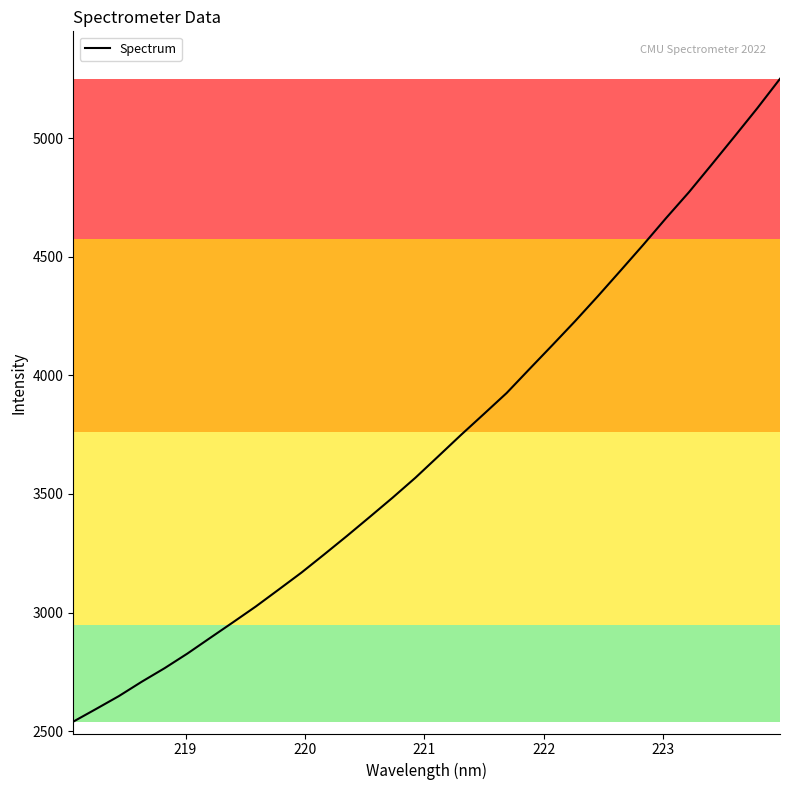

Does the chart display data point markers on the line(s)?

No